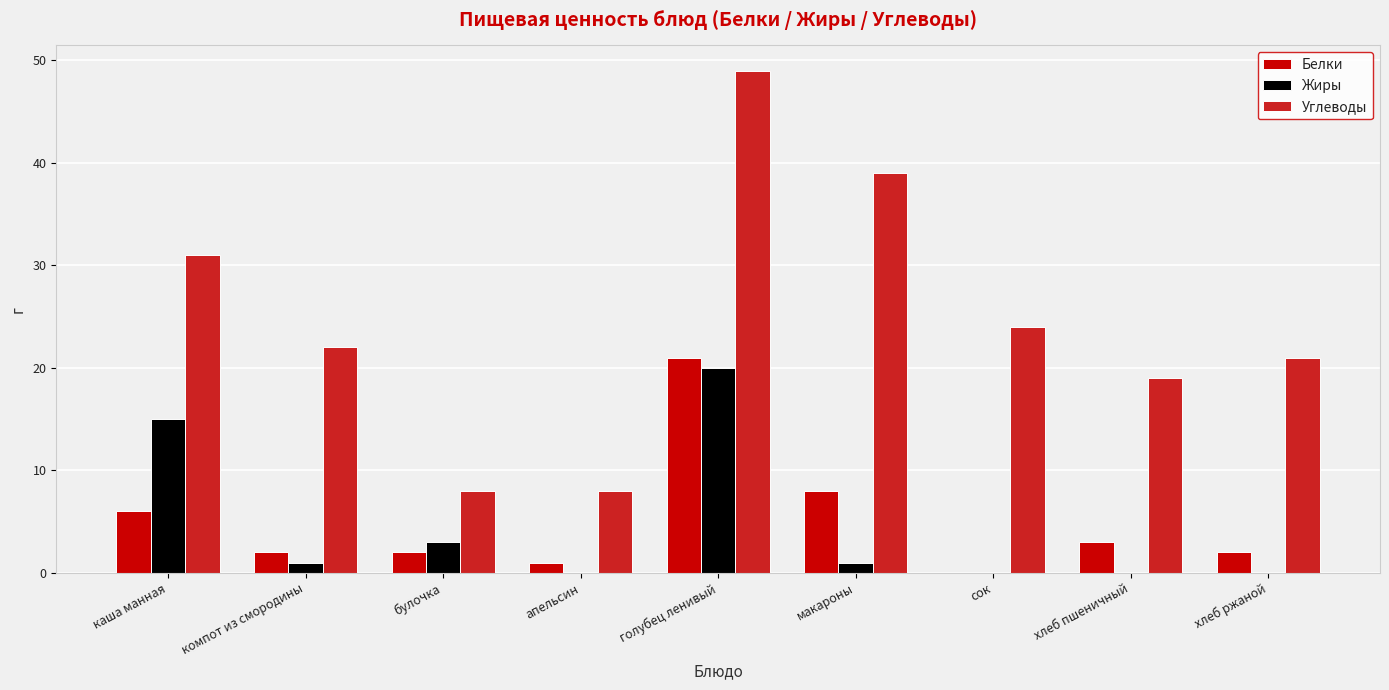

How many distinct data groups are displayed?

3